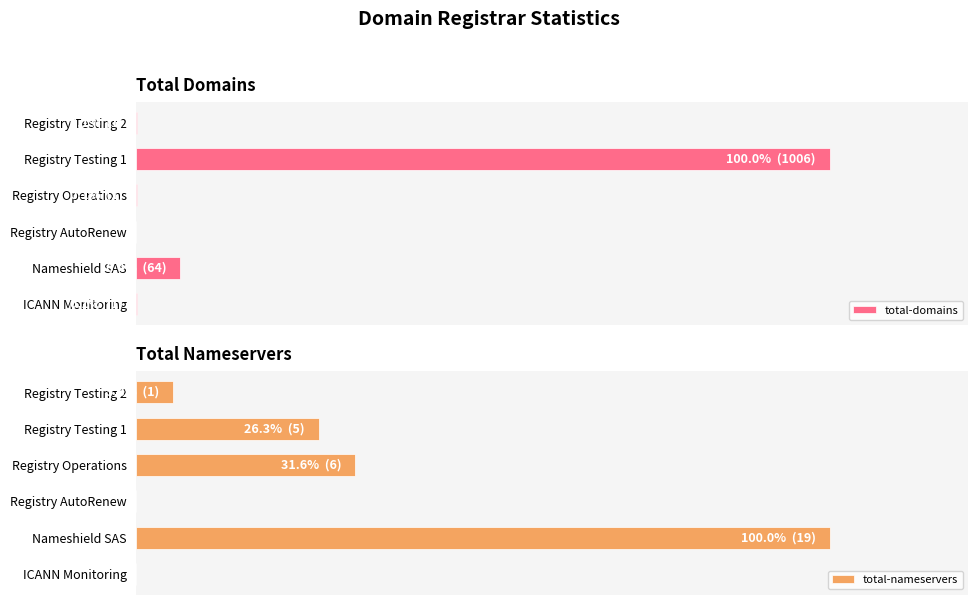

At Registry AutoRenew, list the series in order from largest to smallest.

total-domains, total-nameservers